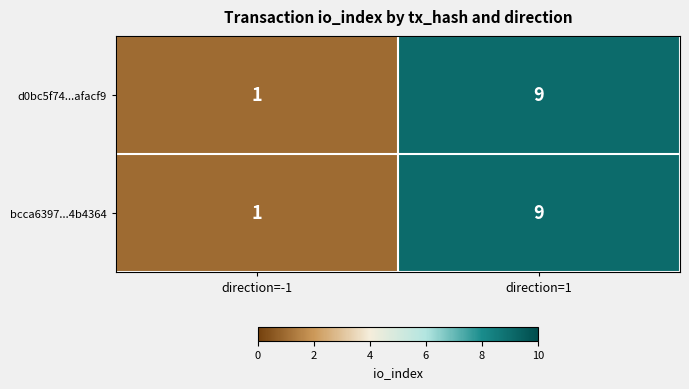

Where is bcca6397...4b4364 nearest to the value 5?

direction=-1